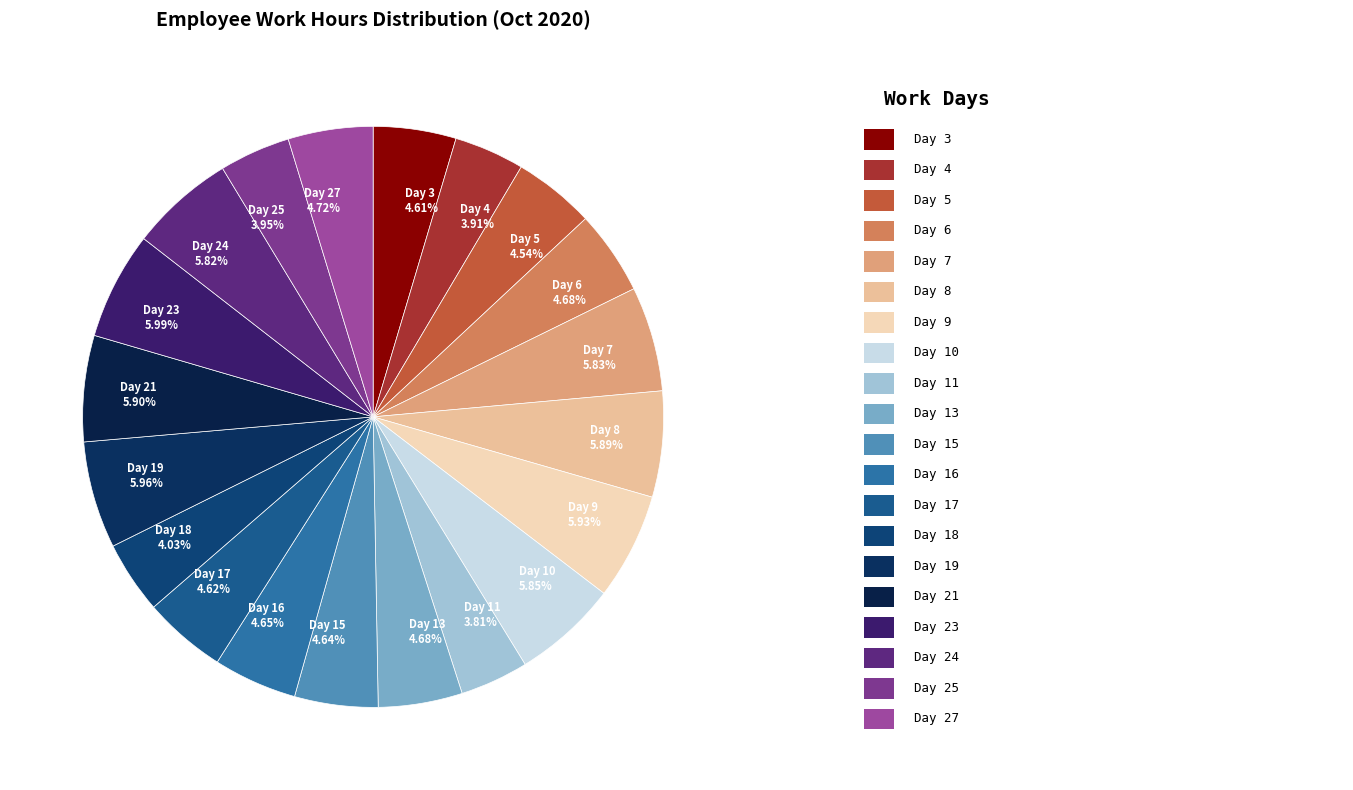

Approximately how many times larger is the value at Day 13 4.68% compared to Day 11 3.81%?

1.2